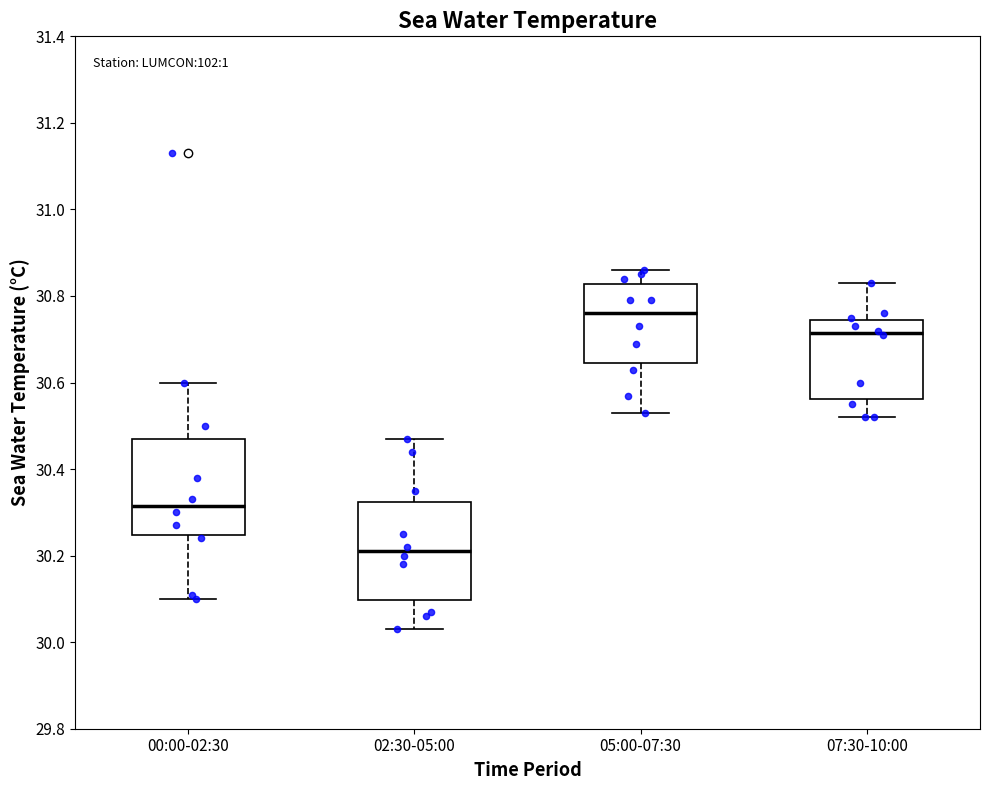

Reading left to right, transcribe this box plot: for each box, give where its median line is, the range the box spans, and where its two whiskers end, as read against the y-axis. The values are not printed on the chart, so give them approximately, as read against the axis.

00:00-02:30: median 30.32, box 30.24 to 30.48, whiskers 30.10 to 30.60
02:30-05:00: median 30.22, box 30.10 to 30.32, whiskers 30.04 to 30.48
05:00-07:30: median 30.76, box 30.64 to 30.82, whiskers 30.54 to 30.86
07:30-10:00: median 30.72, box 30.56 to 30.74, whiskers 30.52 to 30.84